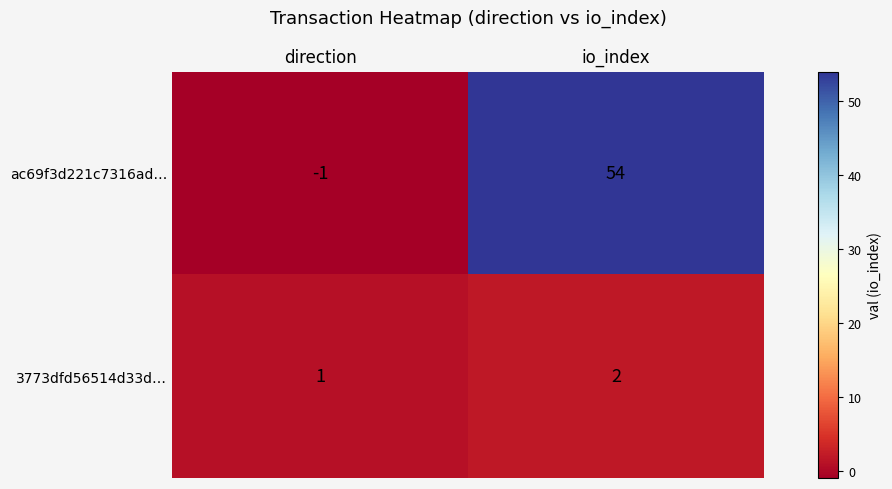

Between direction and io_index, which series saw the biggest shift?

ac69f3d221c7316ad…